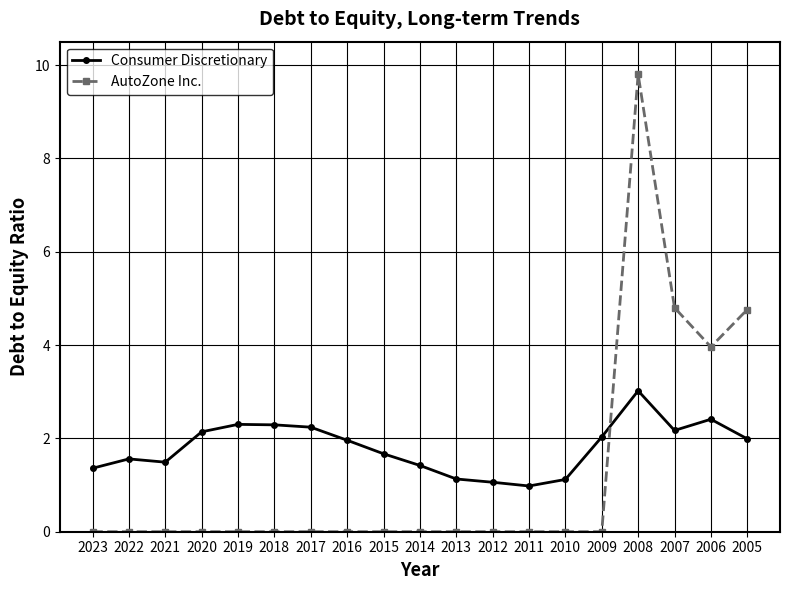

Where is AutoZone Inc. nearest to the value 4?

2006